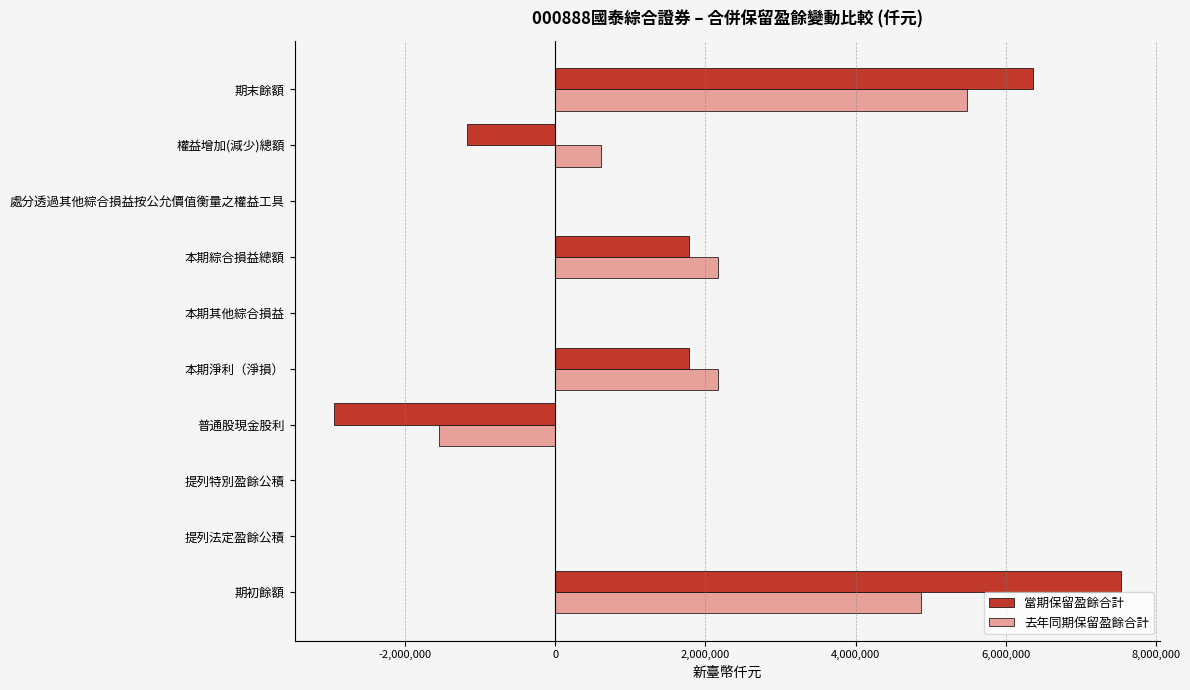

Is it true that 當期保留盈餘合計 equals 5593539 at 提列特別盈餘公積?

False